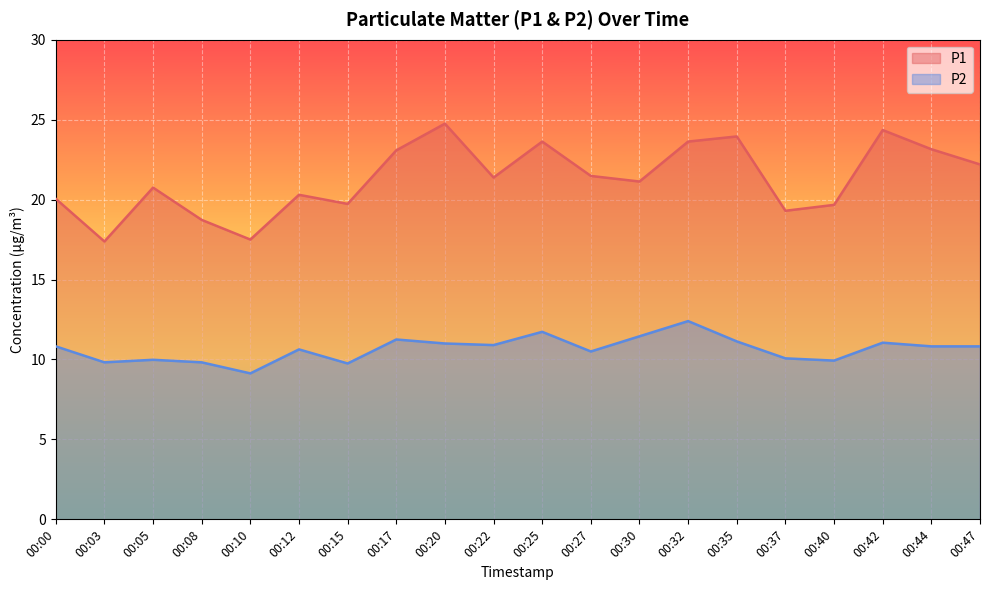

Count the number of data series in this chart.

2